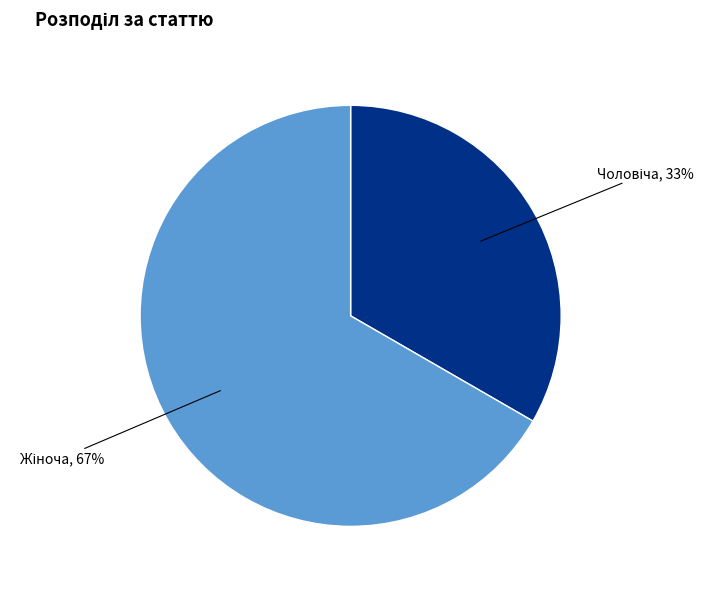

How many segments does this pie chart have?

2